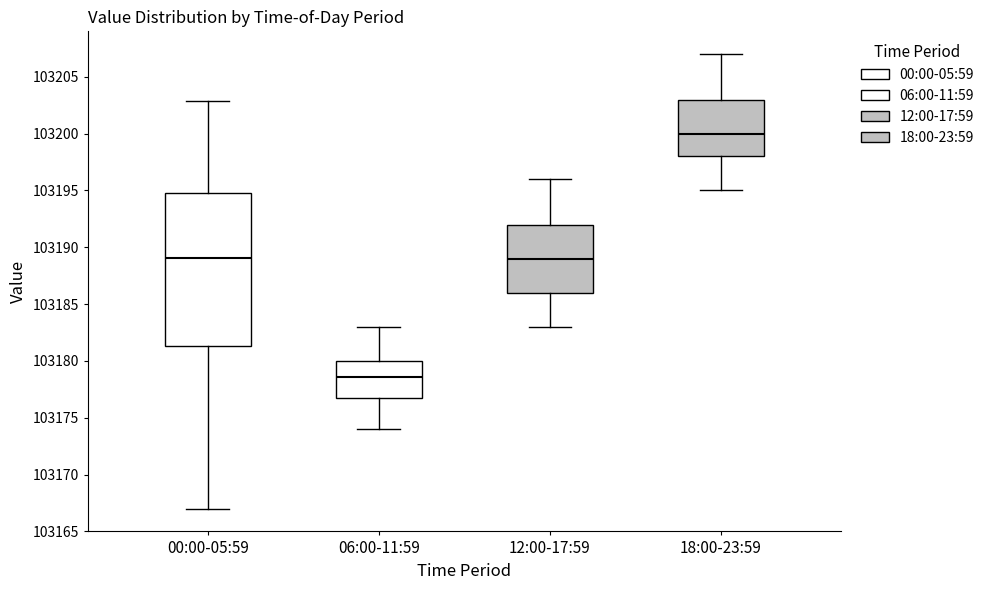

Where is the upper edge of the box for 06:00-11:59 on the y-axis? The values are not printed on the chart, so give them approximately, as read against the axis.

103180.0